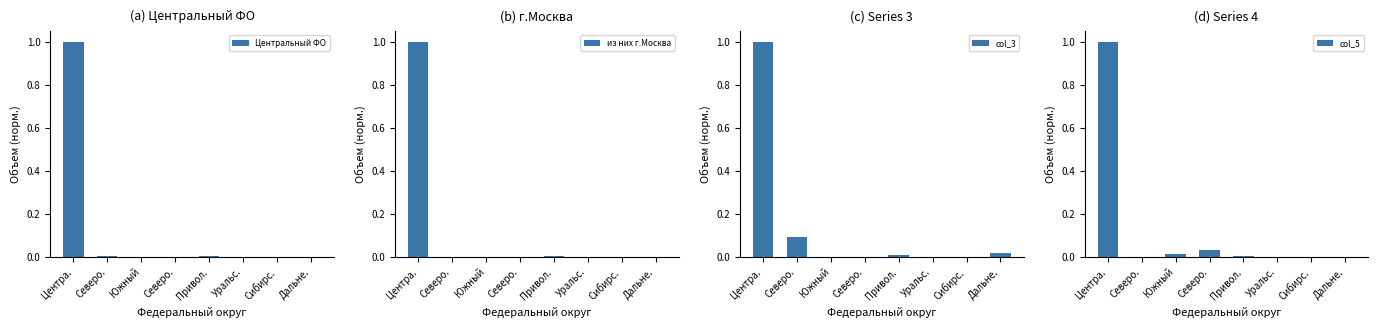

What is the label of the 1st bar from the left?

Центра.